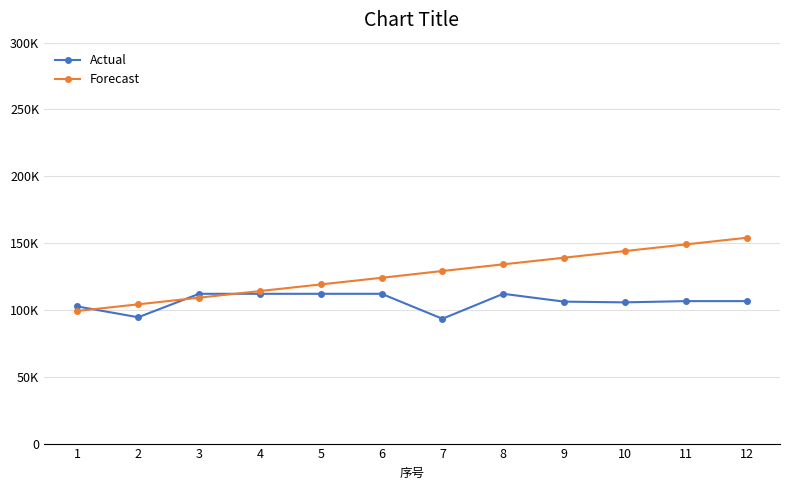

Rank the series by their maximum value, from lowest to highest.

Actual, Forecast